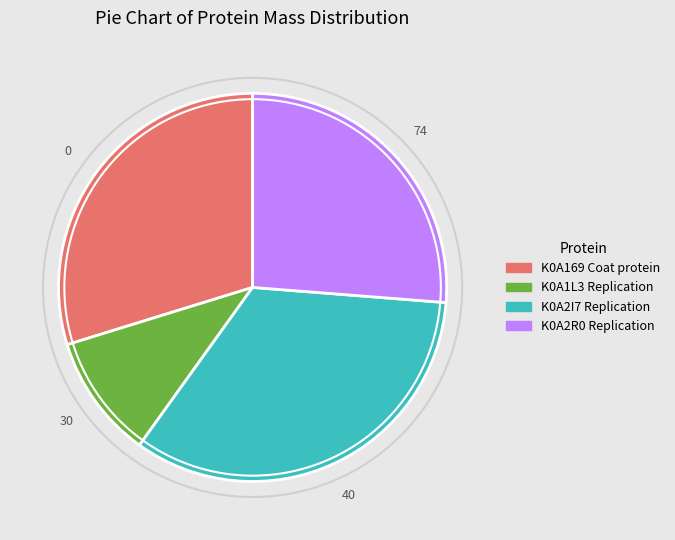

How many slices are in this pie chart?

4